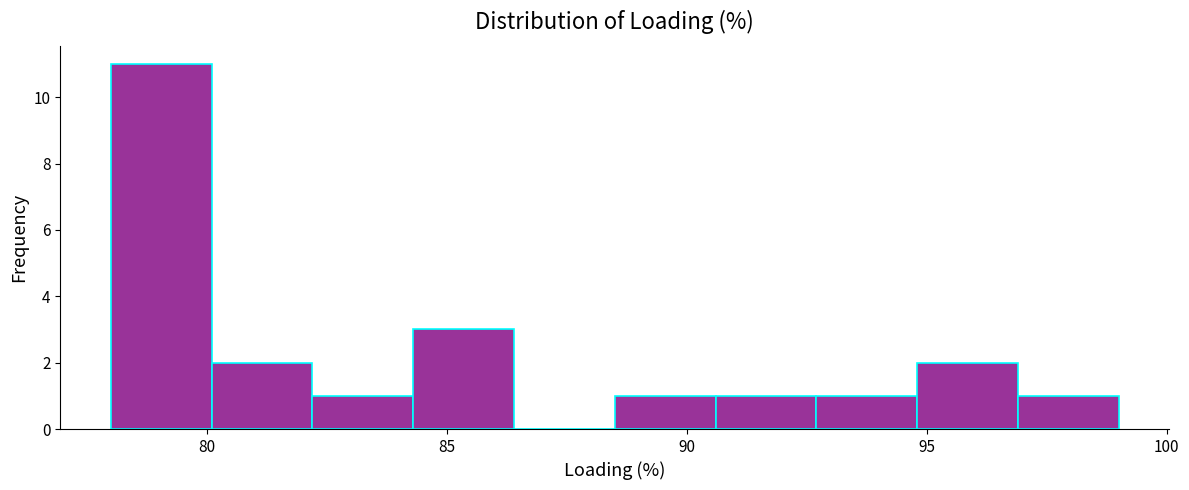

Which range on the x-axis has the tallest bar?

78.0 to 80.1